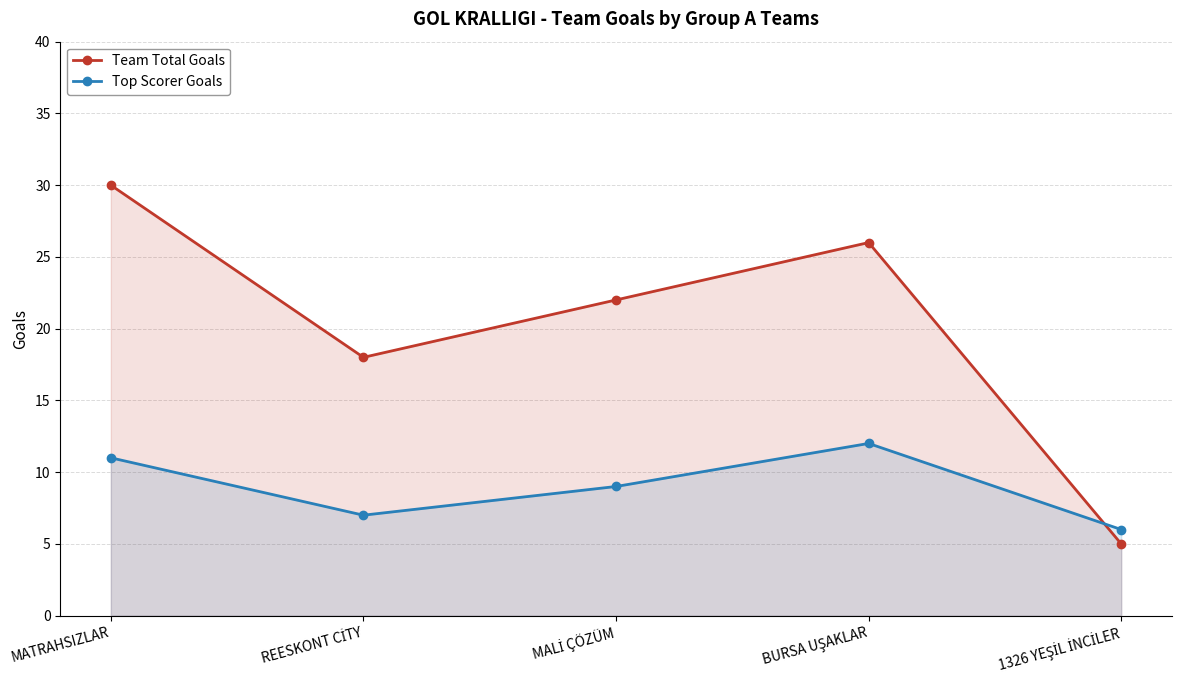

Rank the series at REESKONT CİTY from lowest to highest value.

Top Scorer Goals, Team Total Goals